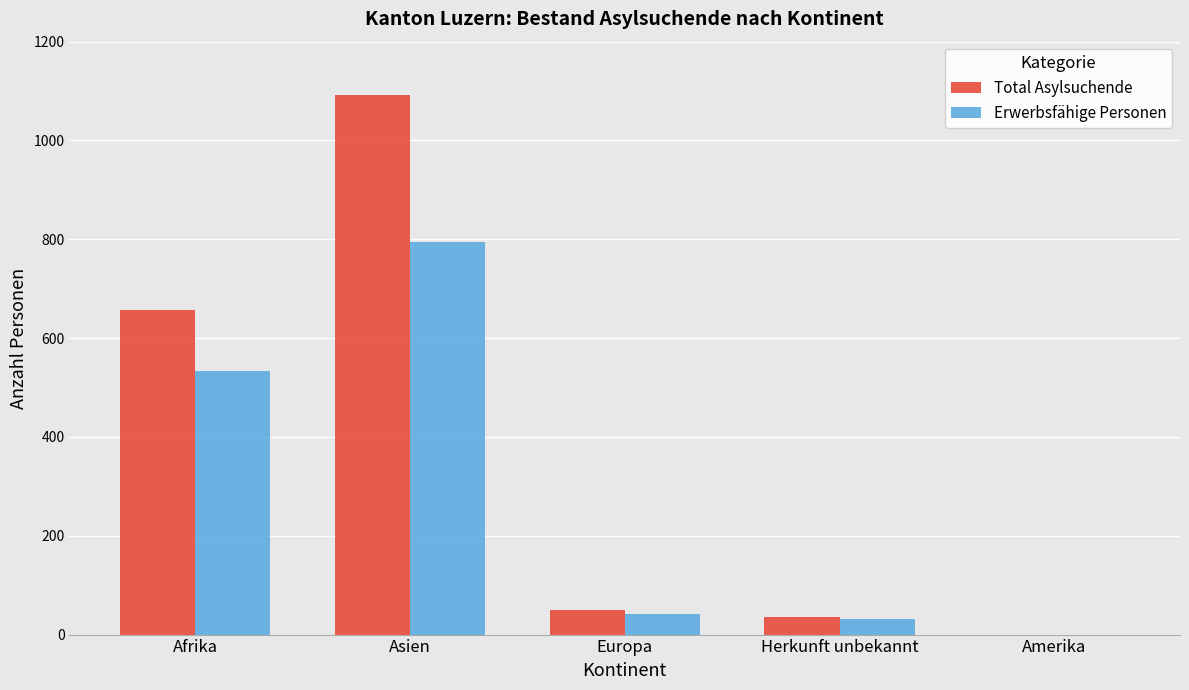

Is it true that Total Asylsuchende equals 874 at Afrika?

False